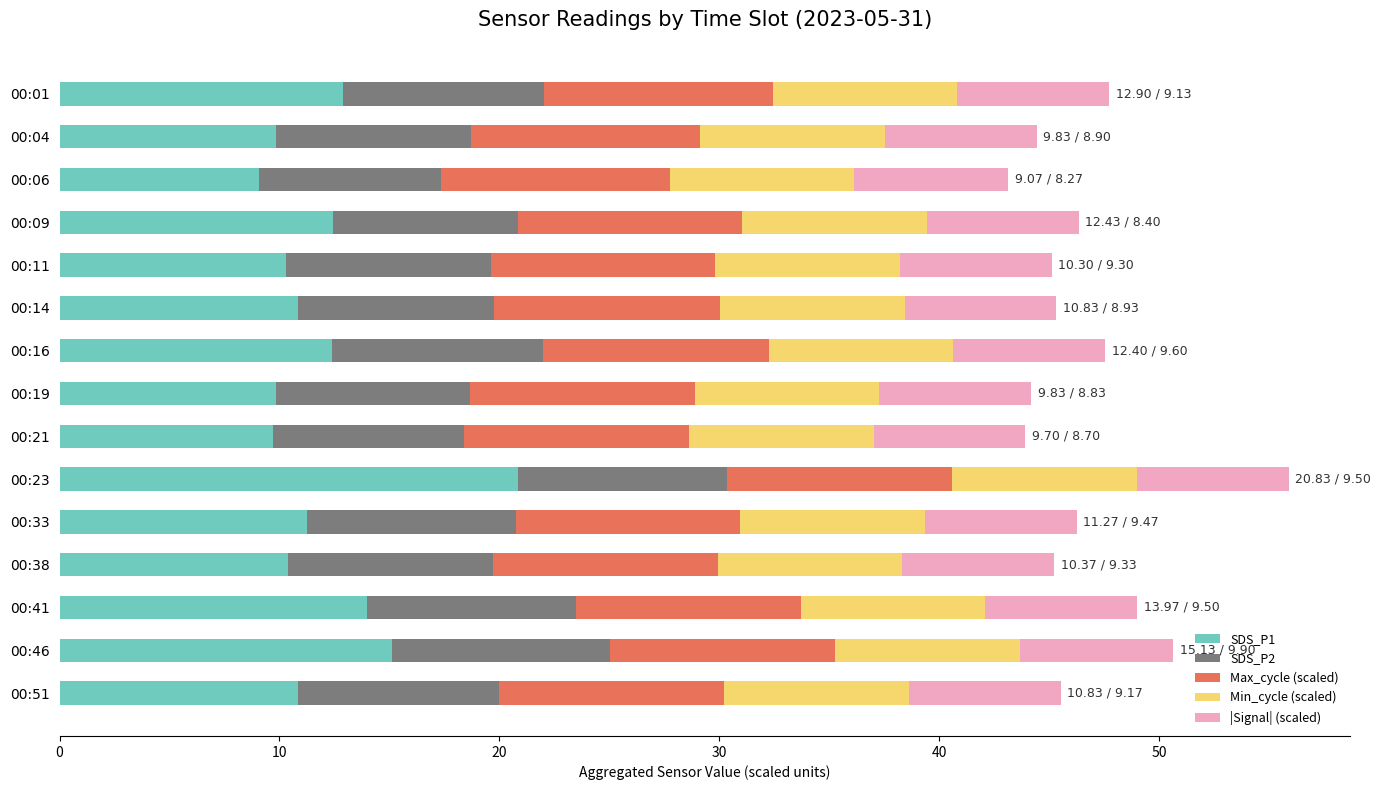

True or false: SDS_P1 has a value of 15.1 at 00:46.

True